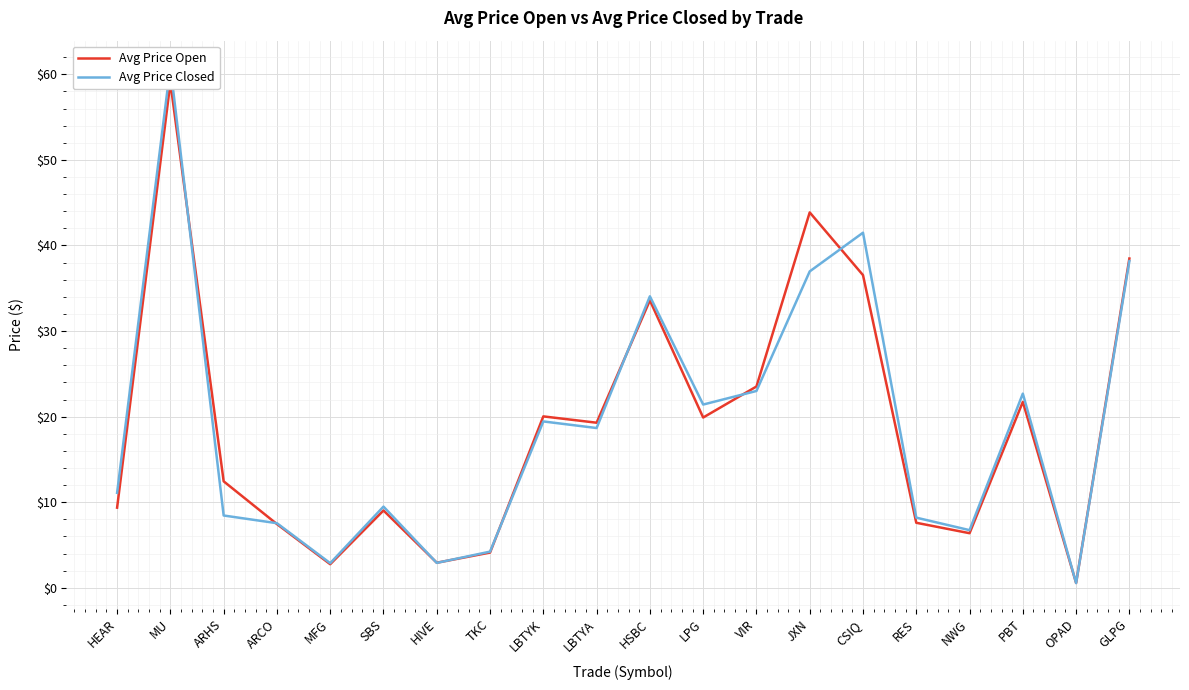

What is the minimum value for Avg Price Closed?

0.6